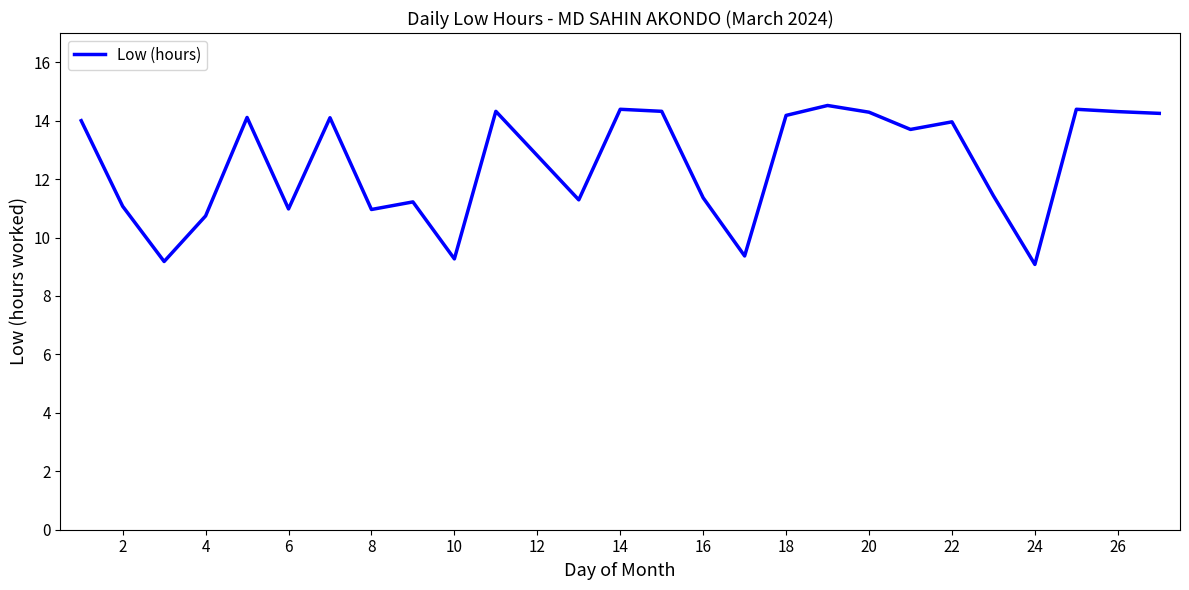

What is the minimum value shown in the chart?

9.1